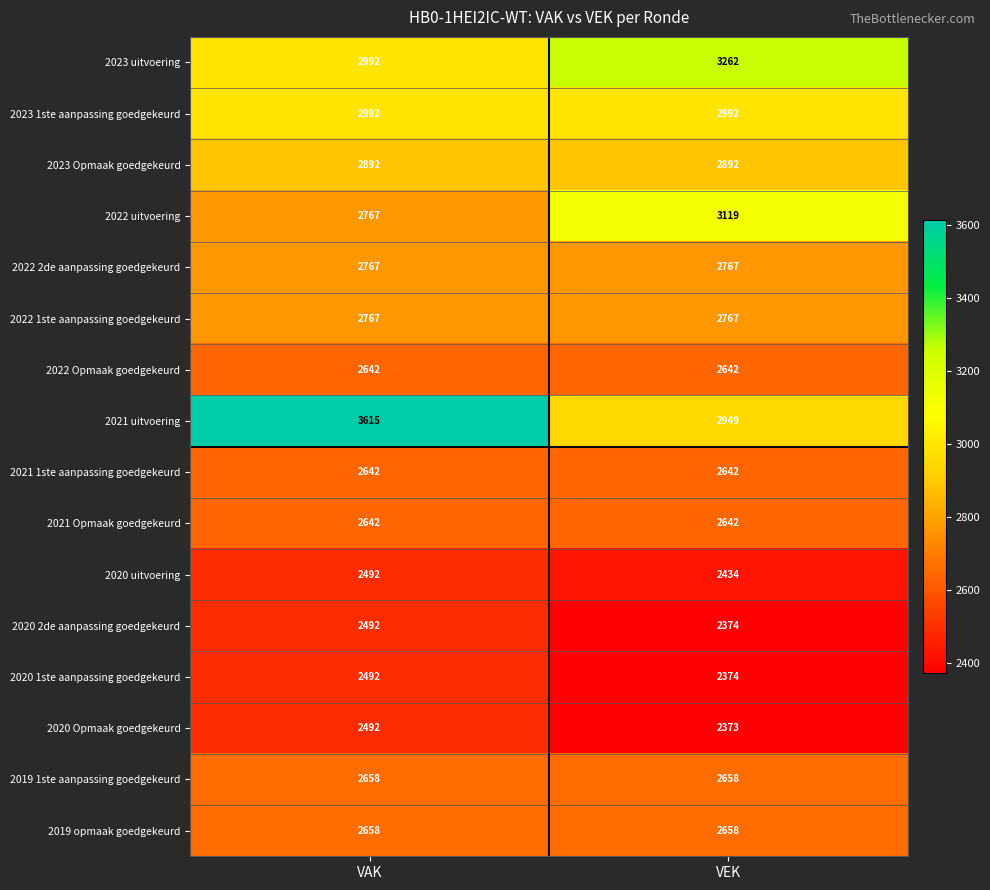

The value of 2022 1ste aanpassing goedgekeurd at VAK is 1381. True or false?

False